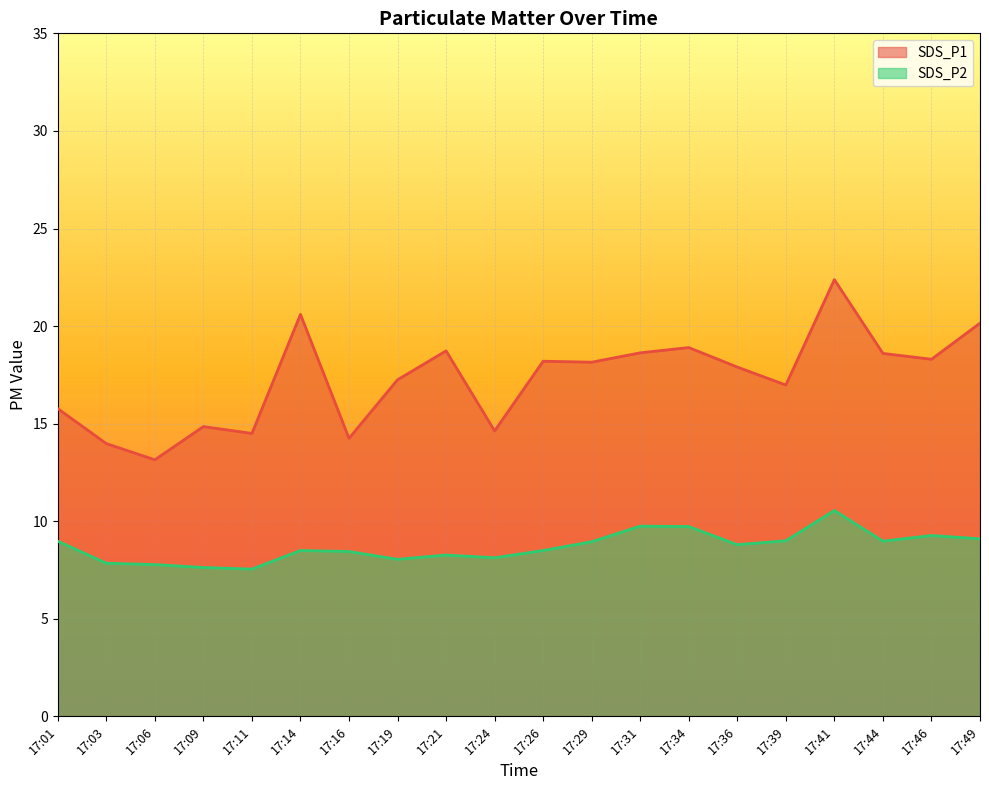

Is it true that SDS_P1 equals 14.2 at 17:16?

True